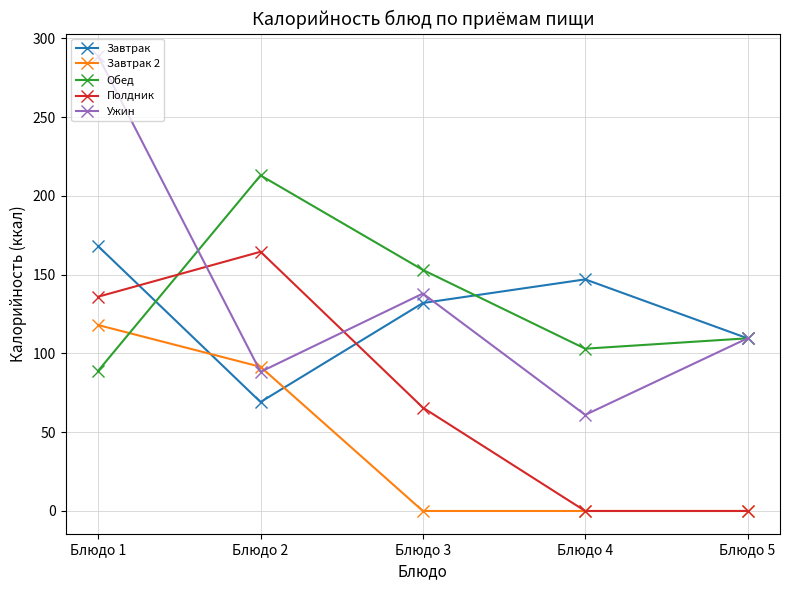

Is it true that Ужин equals 88.3 at Блюдо 2?

True